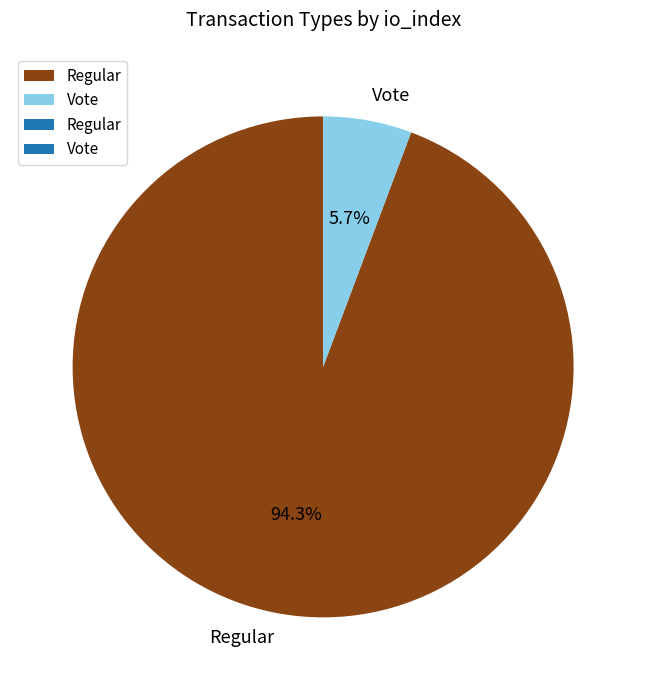

What portion of the pie excludes Regular?

5.7%